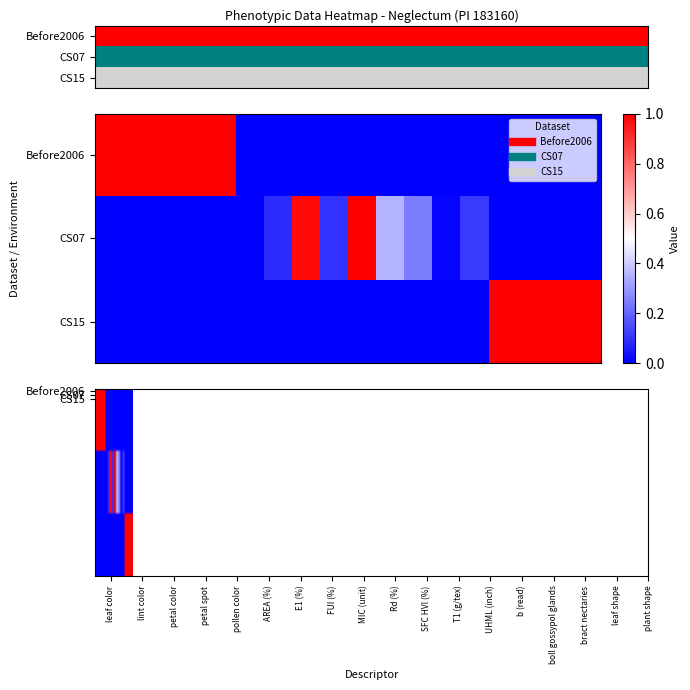

Which series has the largest range (max minus min)?

Before2006